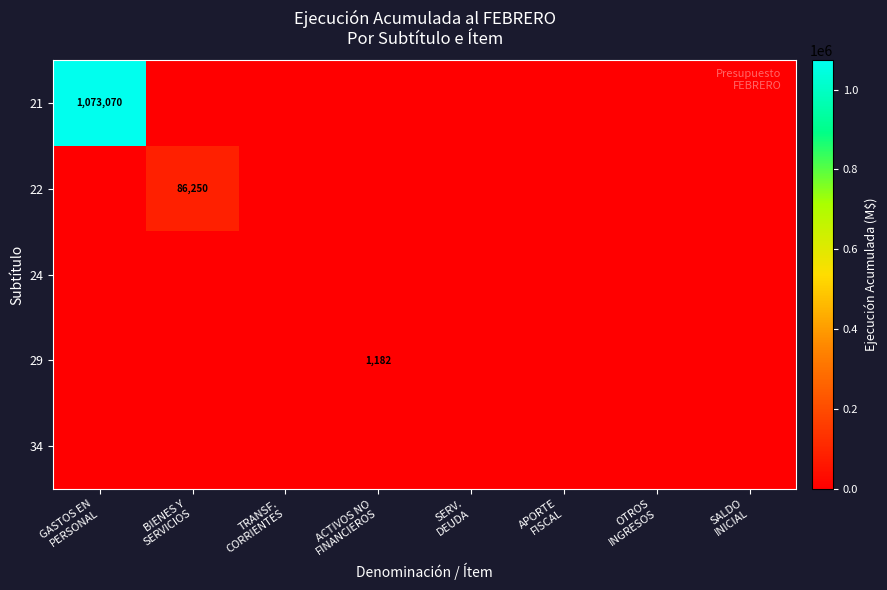

Which series has the largest total across all categories?

21